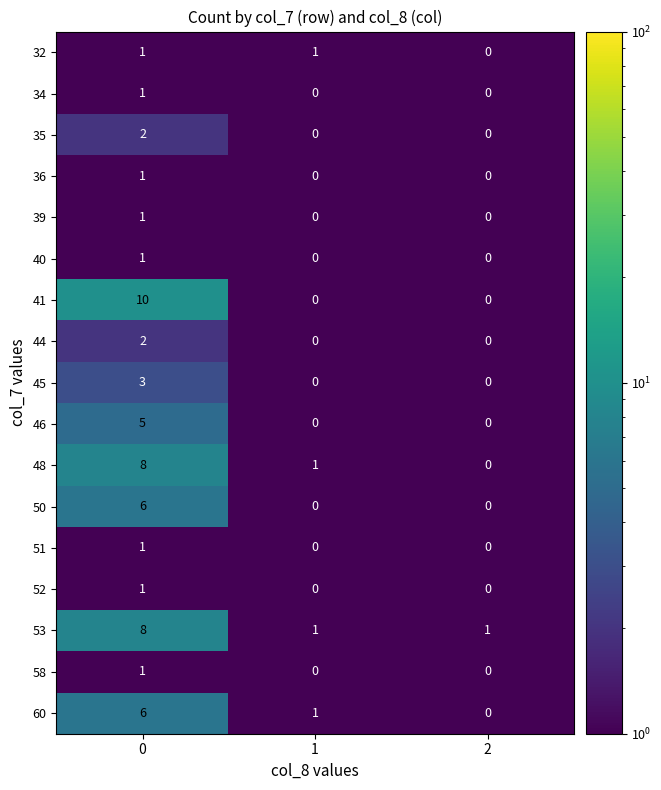

At how many categories does at least one series exceed 2?

1